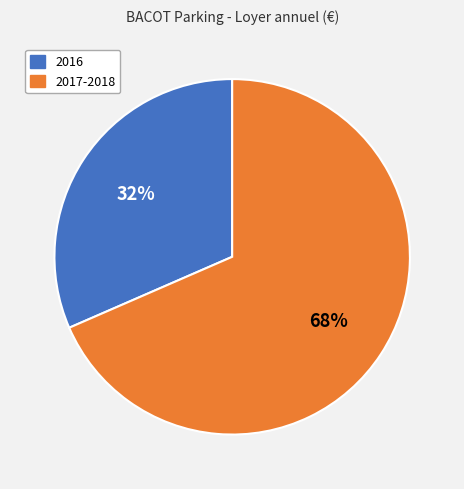

Is there a majority slice in this chart?

Yes